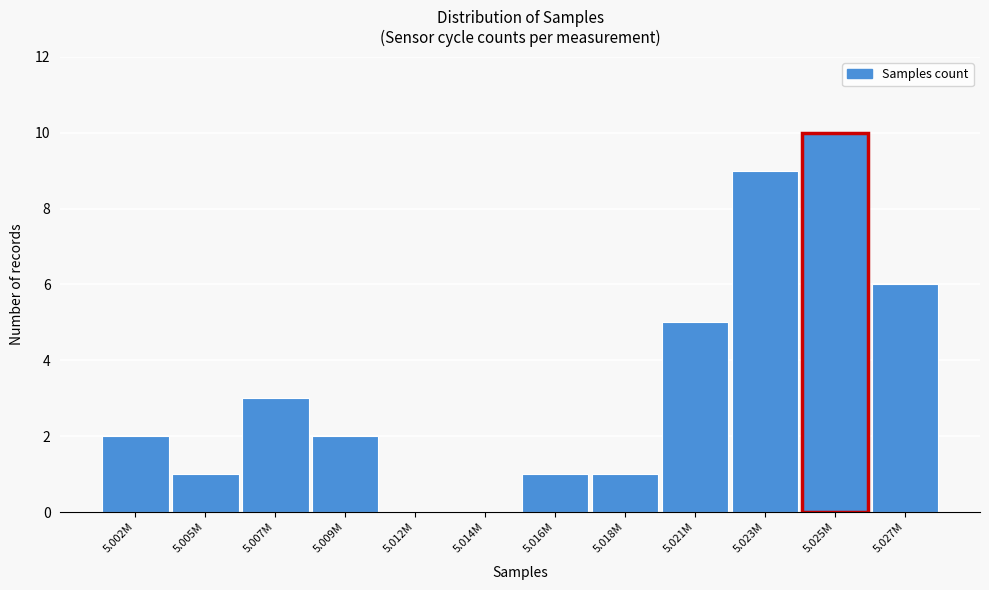

Reading left to right, extract all data points from this chart.

5.002M=2	5.005M=1	5.007M=3	5.009M=2	5.012M=0	5.014M=0	5.016M=1	5.018M=1	5.021M=5	5.023M=9	5.025M=10	5.027M=6